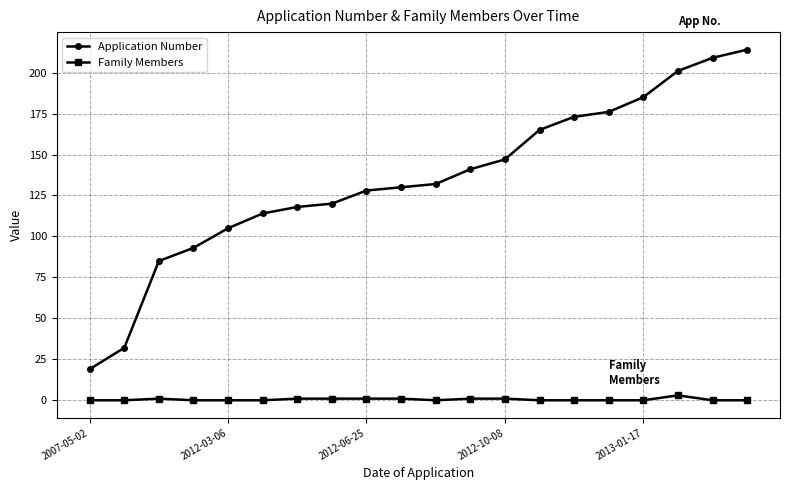

Which series has the largest range (max minus min)?

Application Number